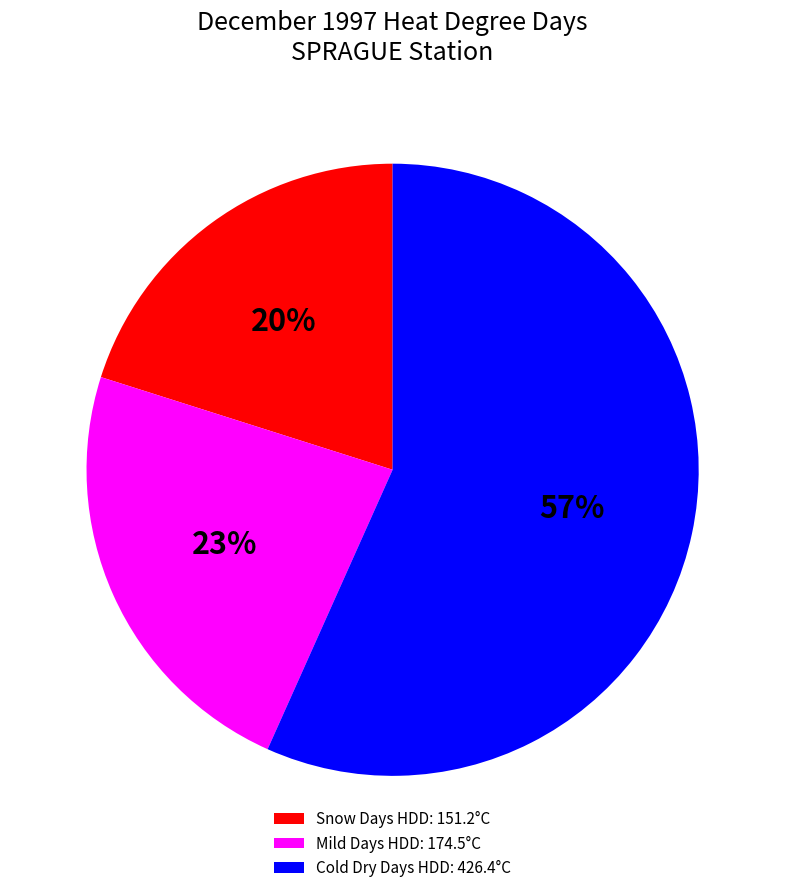

Combined, do Cold Dry Days HDD: 426.4°C and Mild Days HDD: 174.5°C account for over 50%?

Yes